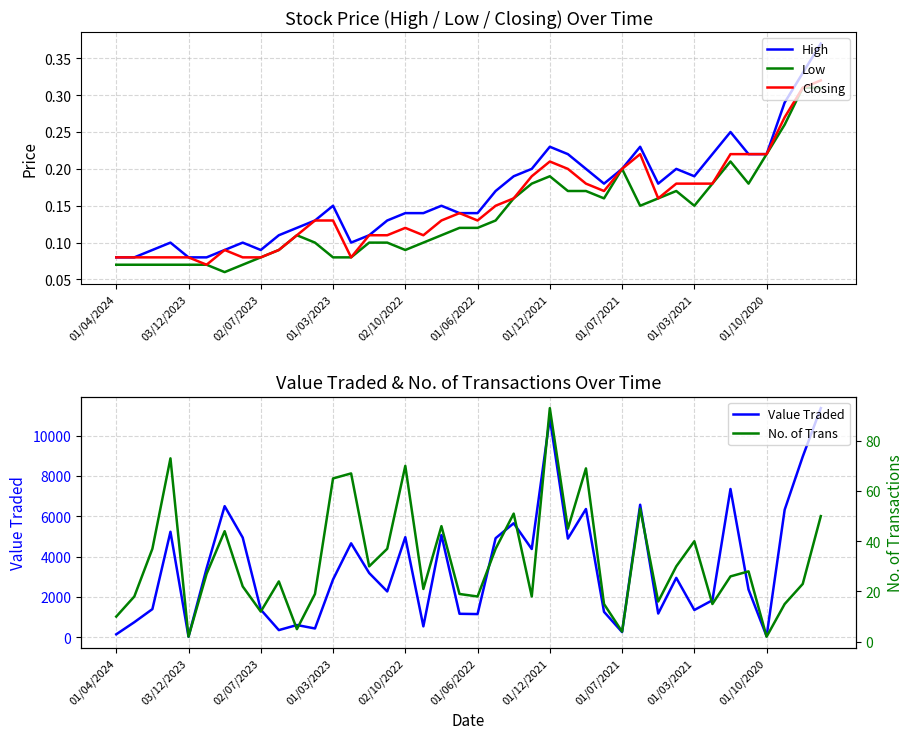

How many data points in Value Traded are above 2940?

19